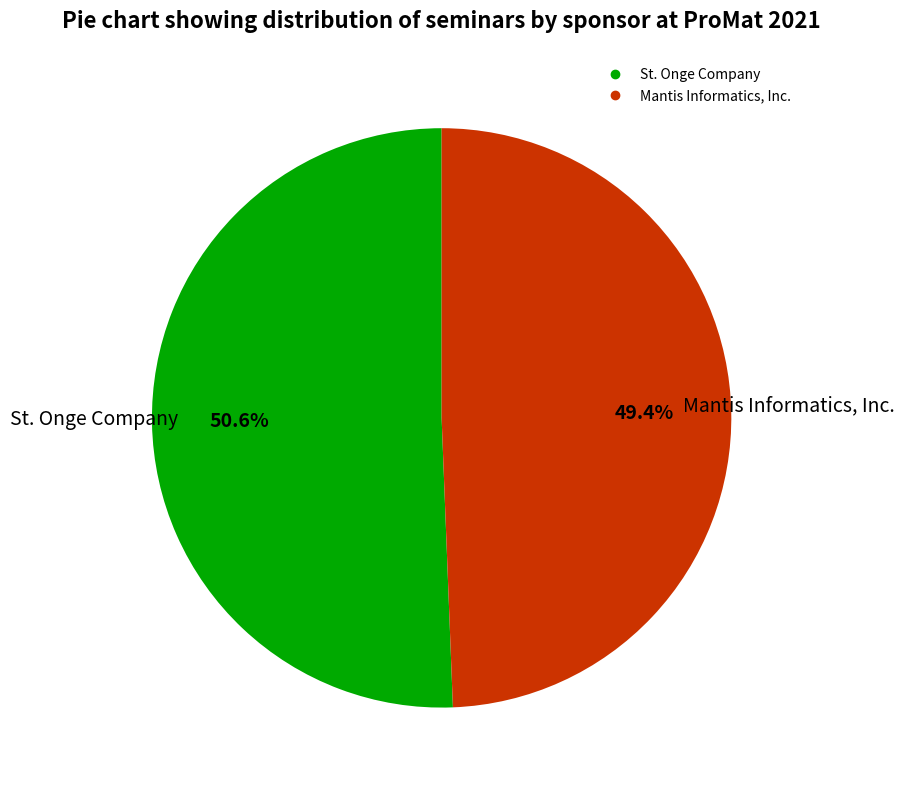

How much of the chart is everything except St. Onge Company?

49.4%